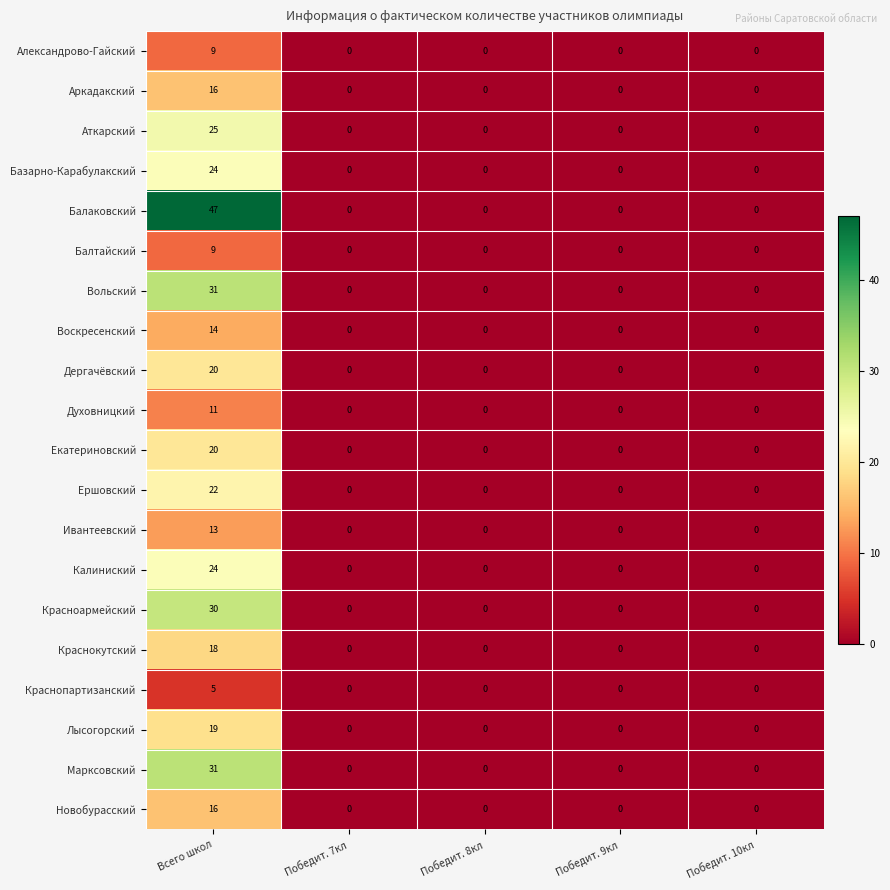

At which category is the sum across all series the highest?

Всего школ